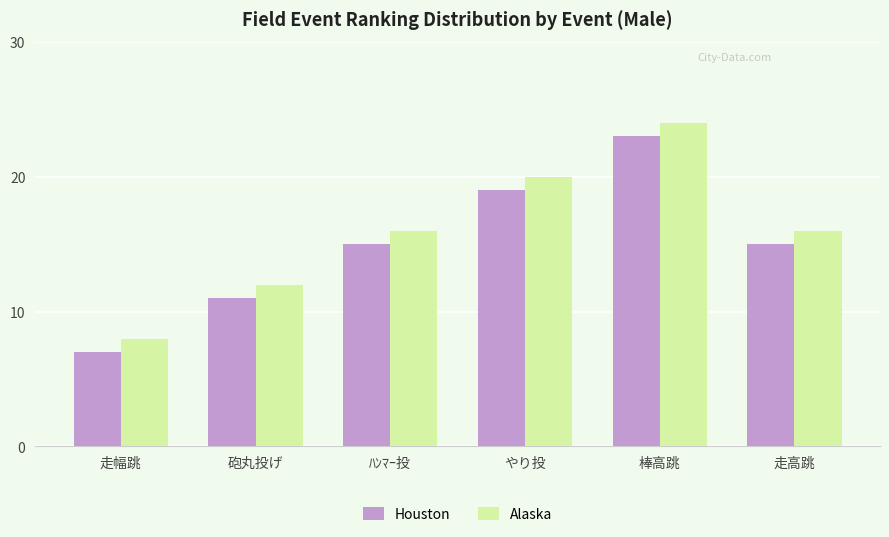

How many bars are there in total?

12